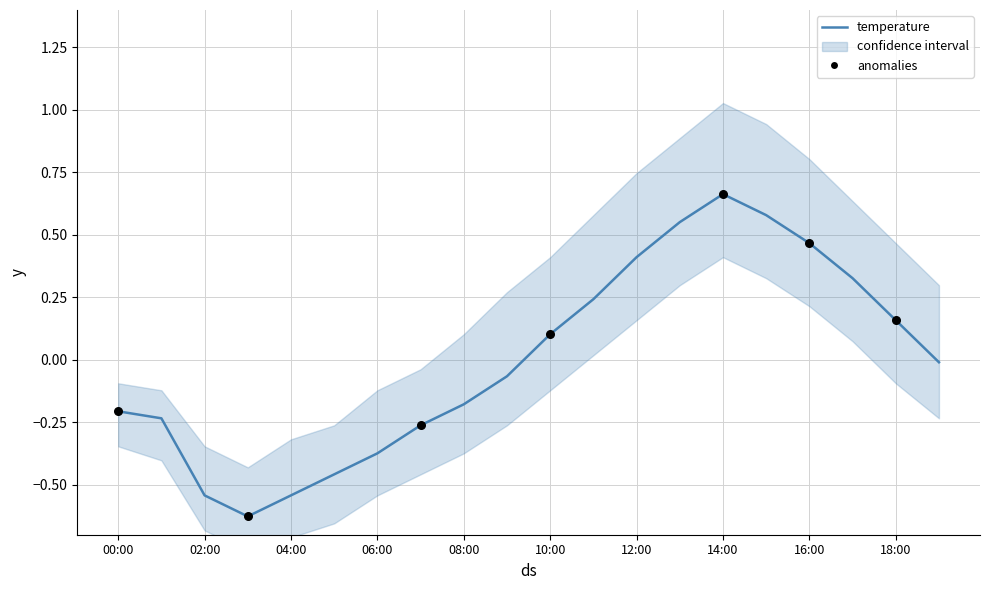

What is the change in value from 01:00 to 05:00?

-0.2